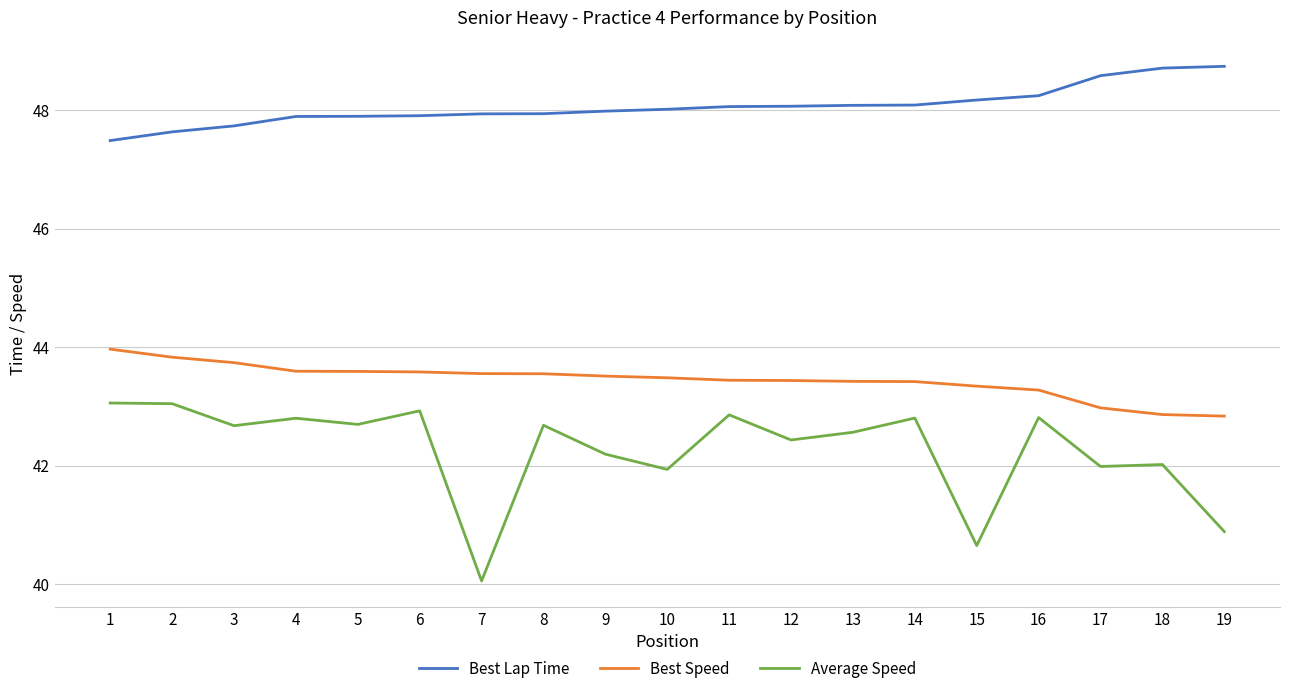

True or false: Average Speed has more than 2 points higher than both neighbors.

True